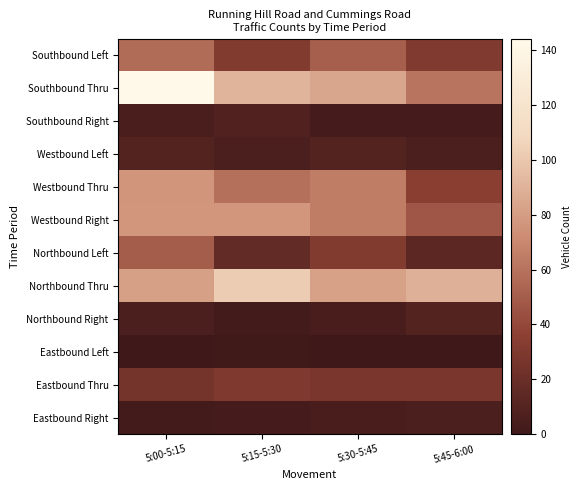

Reading left to right, list all the values displayed in this chart.

Southbound Left: 5:00-5:15=57	5:15-5:30=32	5:30-5:45=51	5:45-6:00=31
Southbound Thru: 5:00-5:15=144	5:15-5:30=91	5:30-5:45=84	5:45-6:00=61
Southbound Right: 5:00-5:15=5	5:15-5:30=8	5:30-5:45=3	5:45-6:00=3
Westbound Left: 5:00-5:15=9	5:15-5:30=6	5:30-5:45=9	5:45-6:00=6
Westbound Thru: 5:00-5:15=76	5:15-5:30=59	5:30-5:45=65	5:45-6:00=35
Westbound Right: 5:00-5:15=77	5:15-5:30=77	5:30-5:45=65	5:45-6:00=47
Northbound Left: 5:00-5:15=50	5:15-5:30=17	5:30-5:45=32	5:45-6:00=14
Northbound Thru: 5:00-5:15=81	5:15-5:30=102	5:30-5:45=82	5:45-6:00=89
Northbound Right: 5:00-5:15=6	5:15-5:30=2	5:30-5:45=4	5:45-6:00=9
Eastbound Left: 5:00-5:15=0	5:15-5:30=1	5:30-5:45=0	5:45-6:00=0
Eastbound Thru: 5:00-5:15=25	5:15-5:30=30	5:30-5:45=28	5:45-6:00=28
Eastbound Right: 5:00-5:15=2	5:15-5:30=3	5:30-5:45=4	5:45-6:00=6